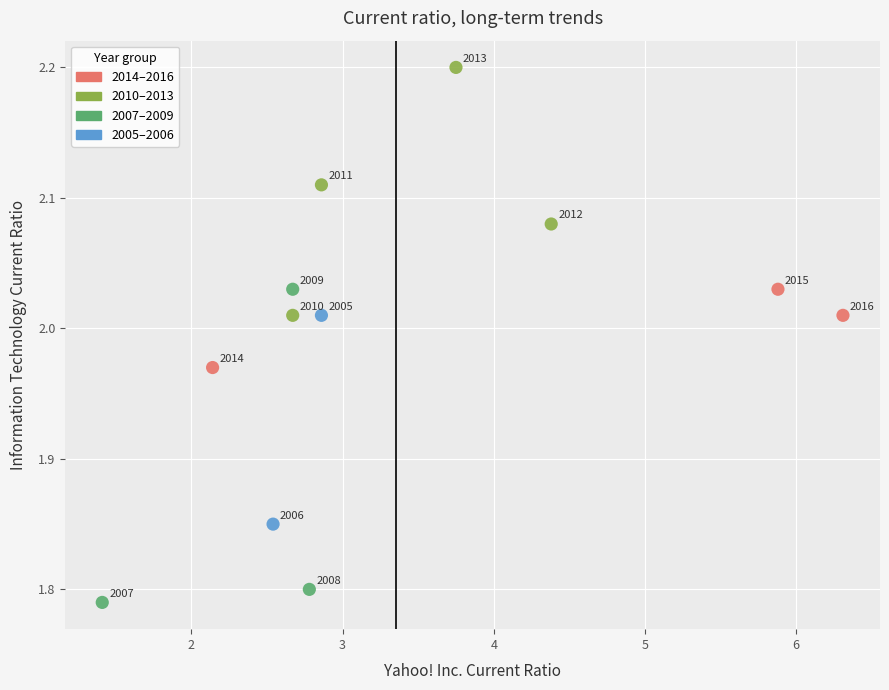

What is the range of Y values (max minus min)?

0.4